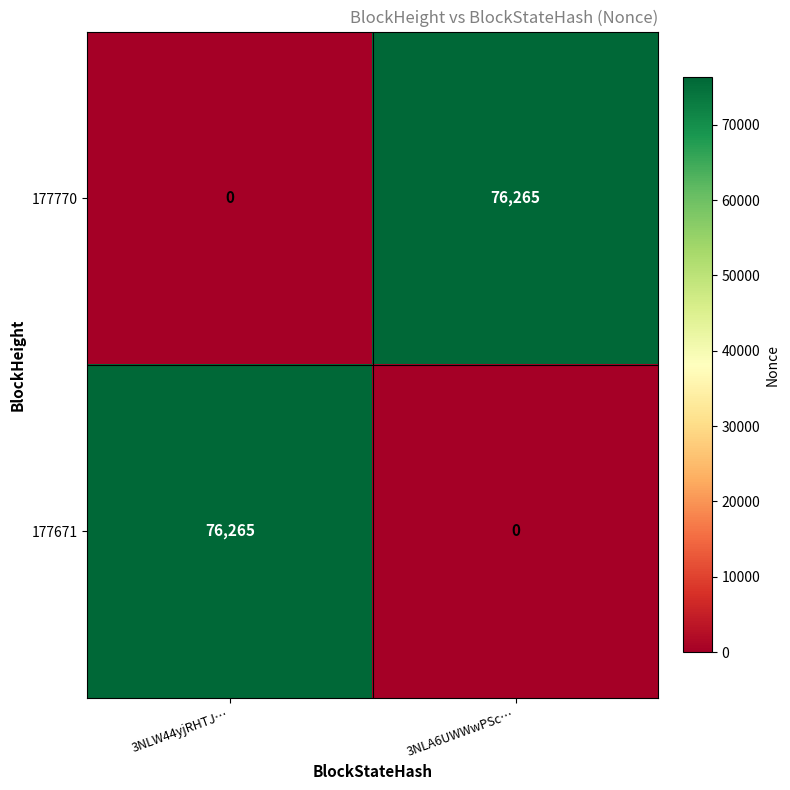

Which category has the lowest value in the 177671 series?

3NLA6UWWwPSc…